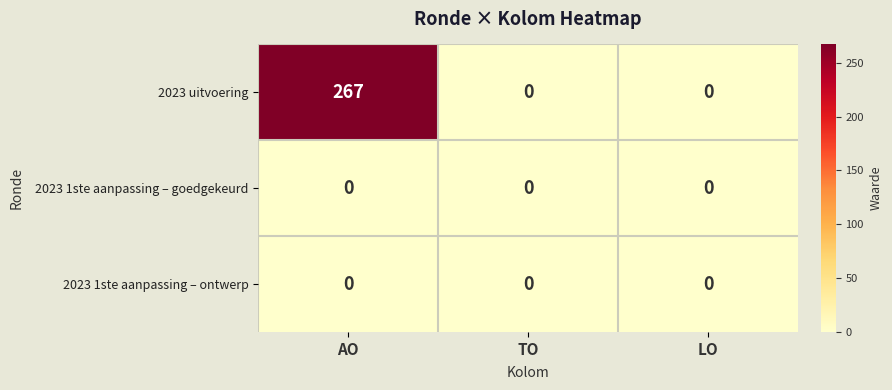

At how many categories does at least one series exceed 100?

1